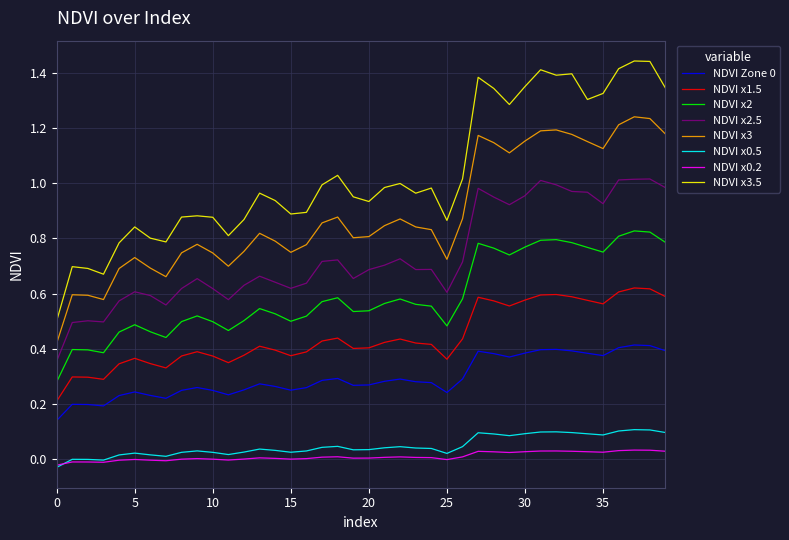

True or false: NDVI x0.5 and NDVI x2.5 intersect in this chart.

False